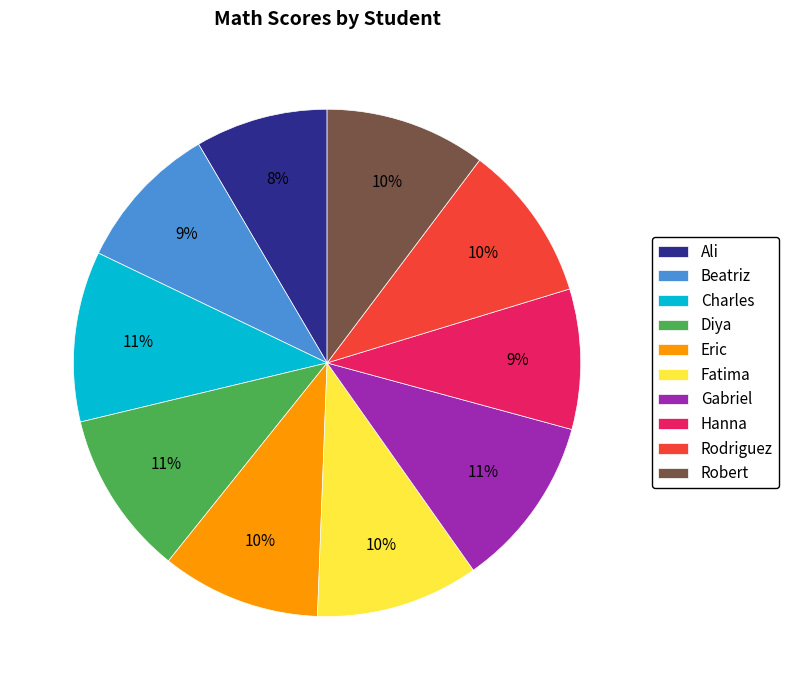

To the nearest percent, what percentage of the pie is Hanna?

9%